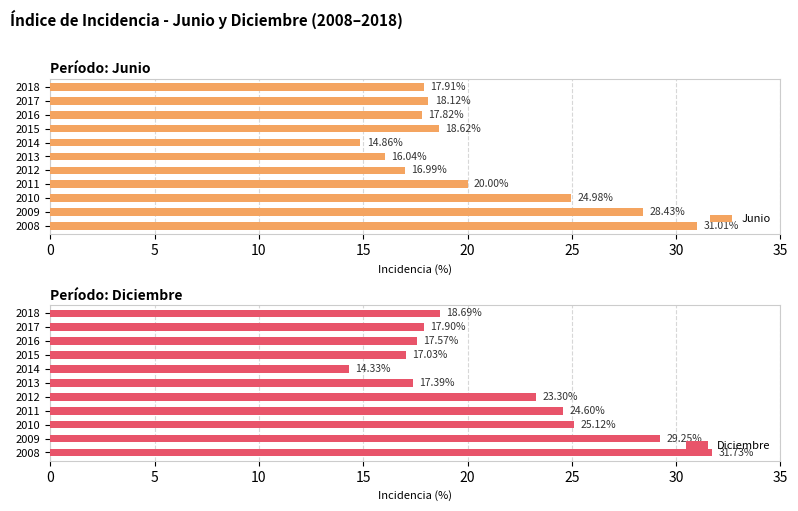

Is it true that Junio equals 30.5 at 2018?

False